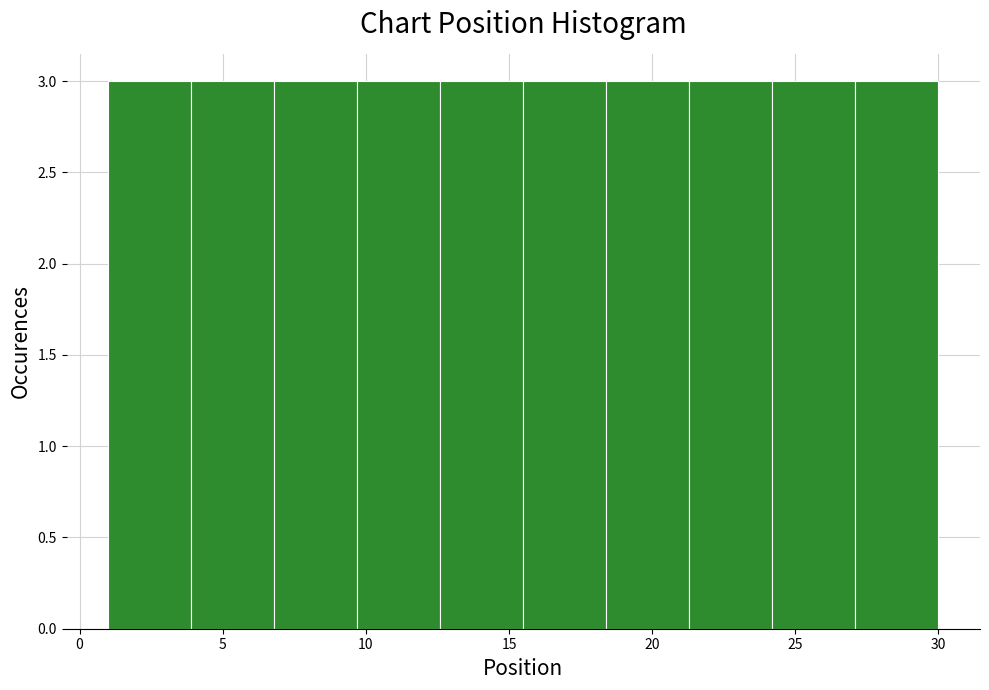

What is the height of the bar covering 24.2 to 27.1 on the x-axis? Neither the bar edges nor the heights are printed on the chart, so give them approximately, as read against the axes.

3